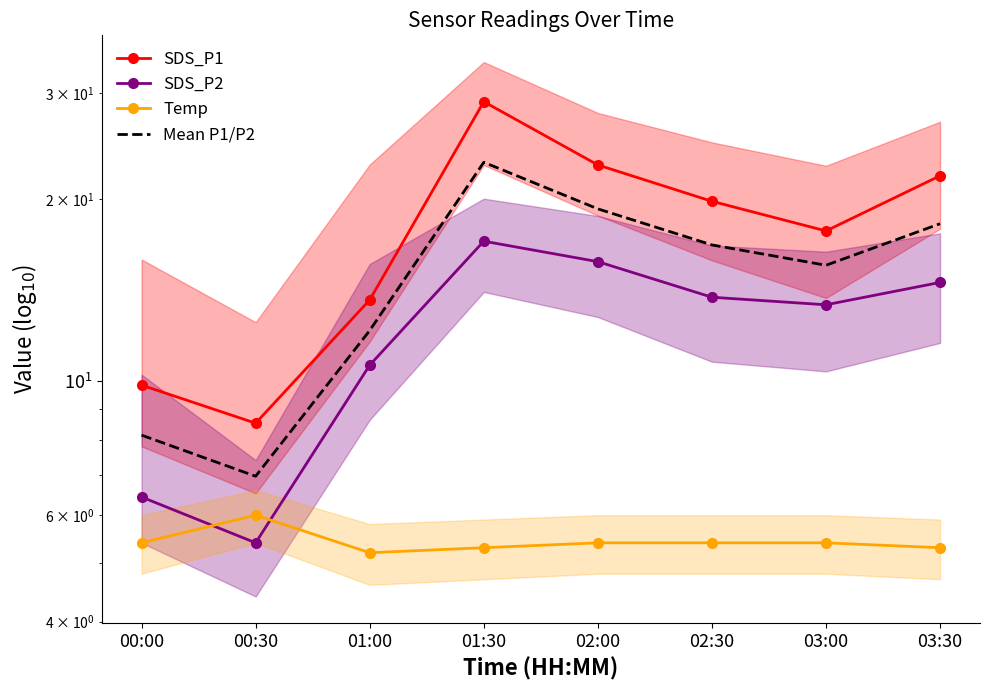

At how many categories does at least one series exceed 23?

1